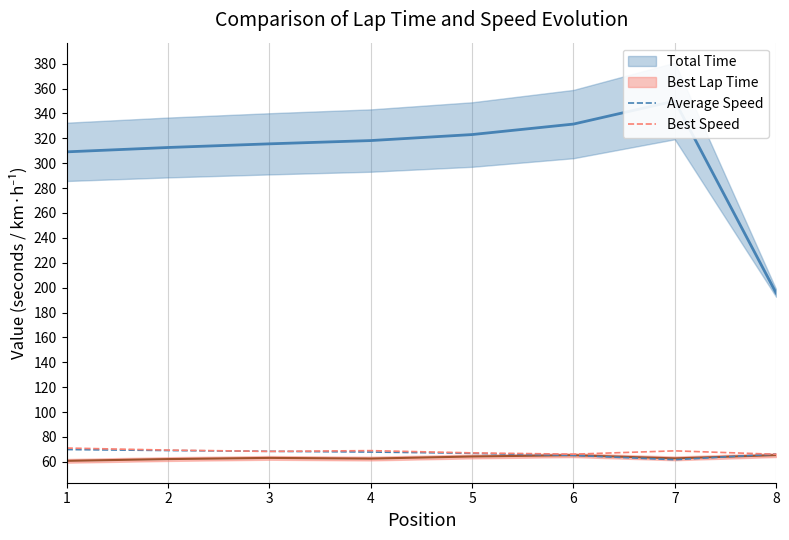

Where is Average Speed nearest to the value 65?

6